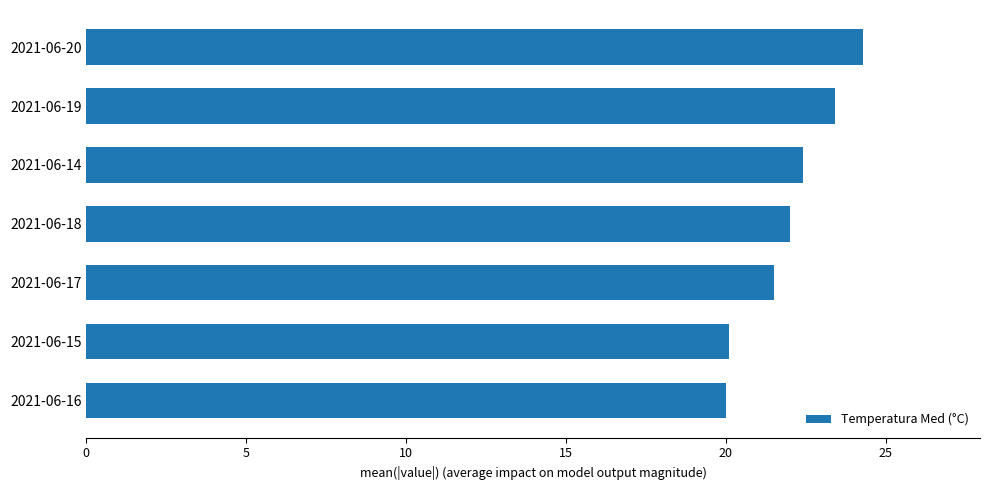

The value at 2021-06-17 is 21.5. True or false?

True